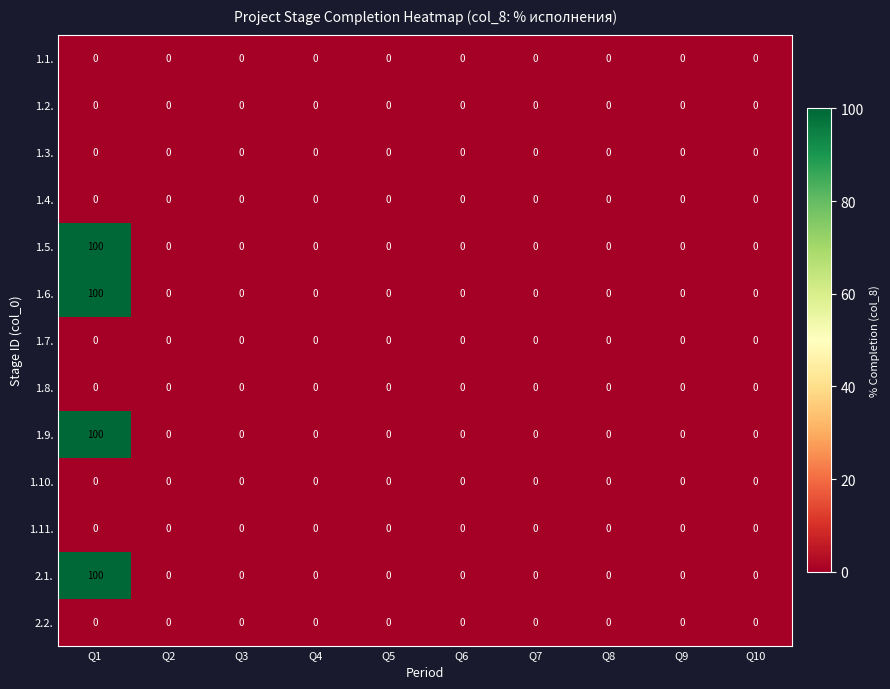

What is the maximum value shown in the chart?

100